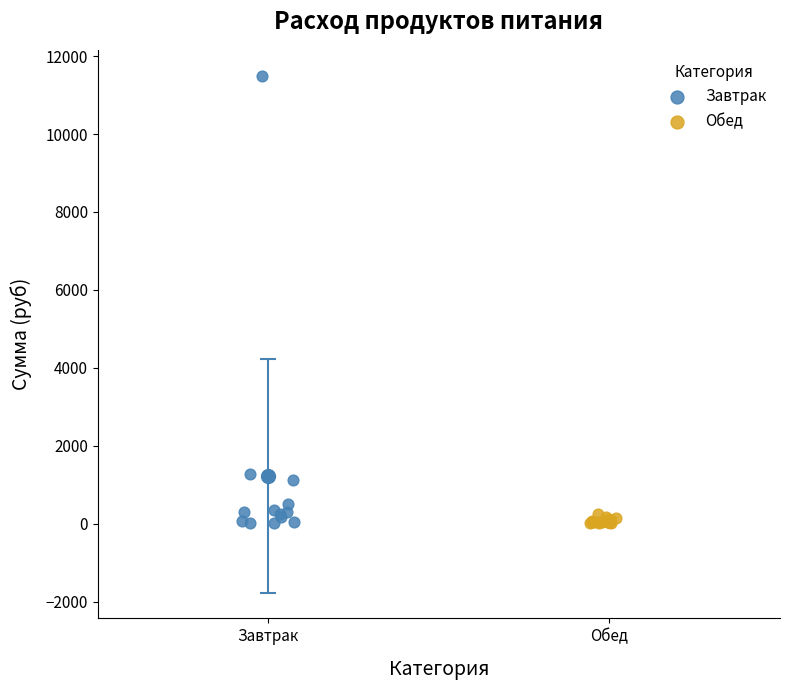

Which series has the widest spread of Y values?

Завтрак